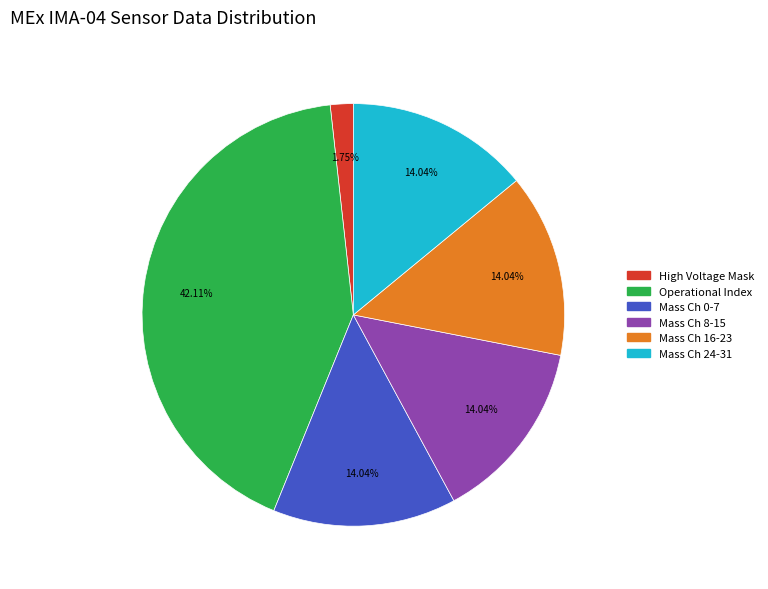

To the nearest percent, what is the difference between the largest and smallest slice percentages?

40%